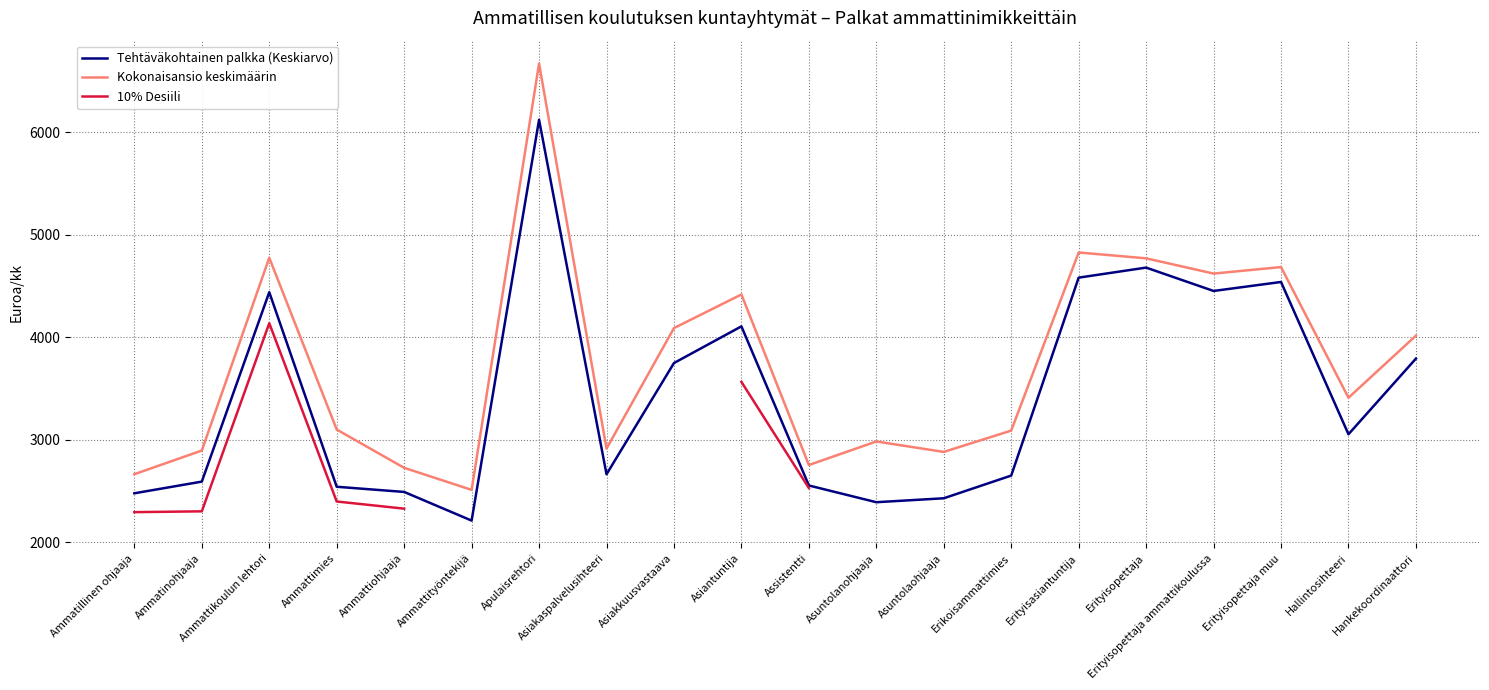

What position from the right is Erikoisammattimies?

7